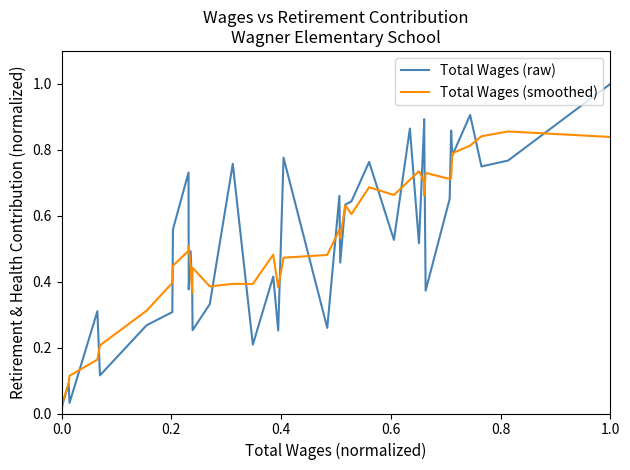

Which series has the largest range (max minus min)?

Total Wages (raw)